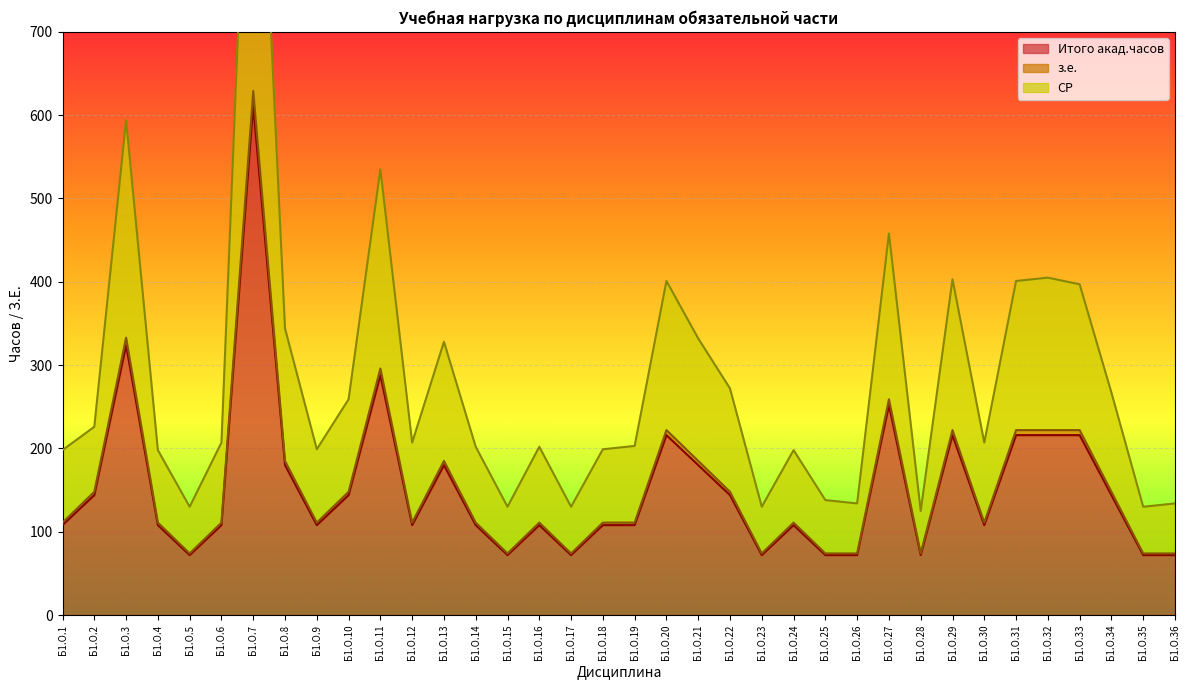

Which series has the largest total across all categories?

СР